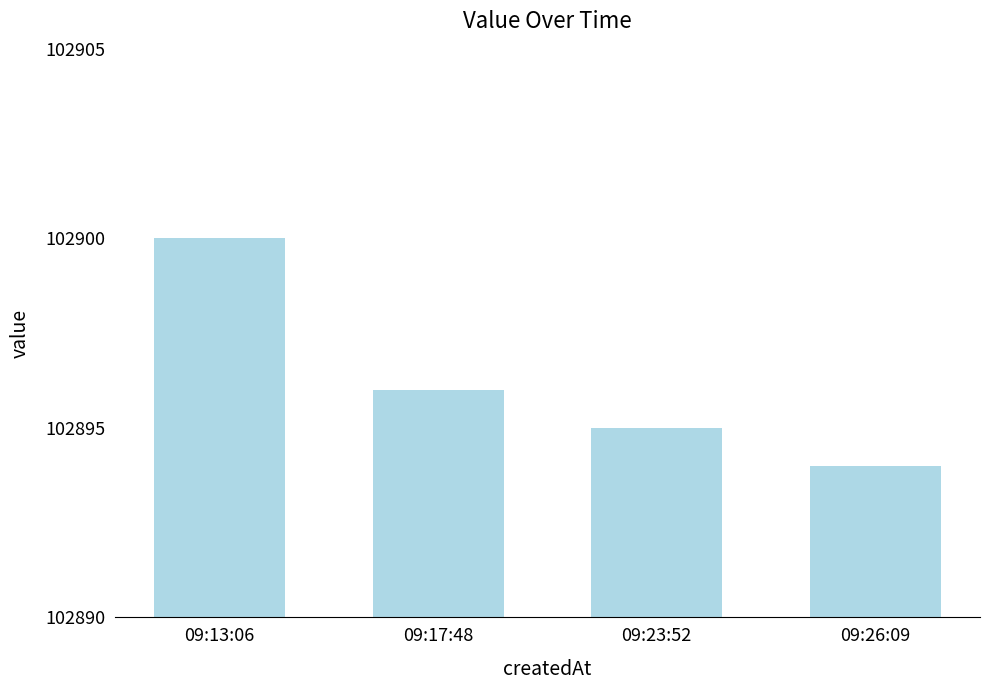

Does the chart contain stacked bars?

No